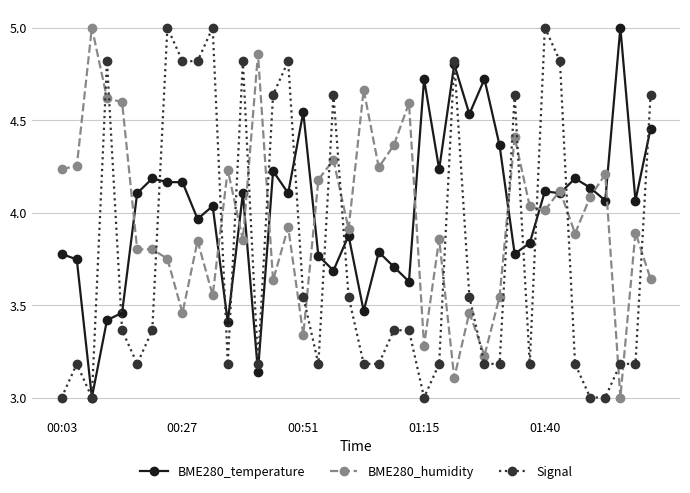

Rank the series by their average value, from lowest to highest.

Signal, BME280_humidity, BME280_temperature